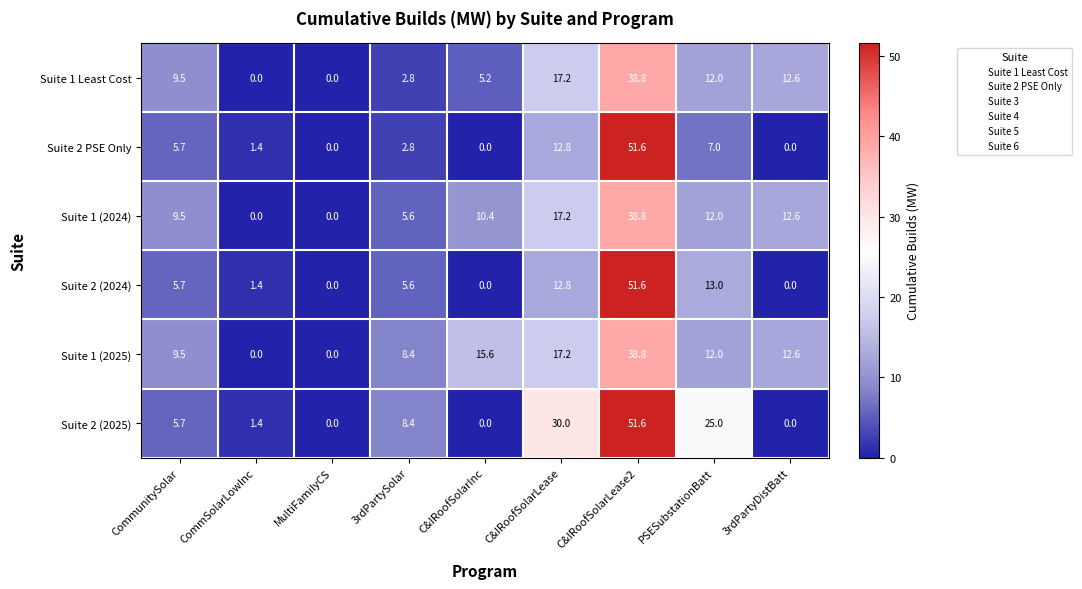

True or false: Suite 1 (2024) has a value of 16.2 at CommunitySolar.

False